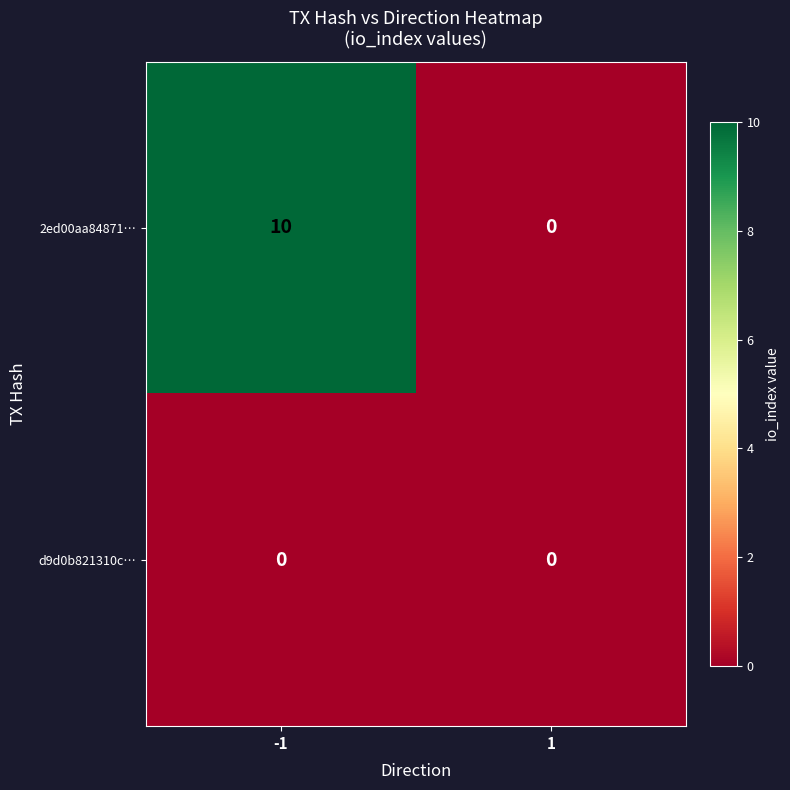

Reading right to left, what are all the values shown in this chart?

2ed00aa84871…: 1=0	-1=10
d9d0b821310c…: 1=0	-1=0